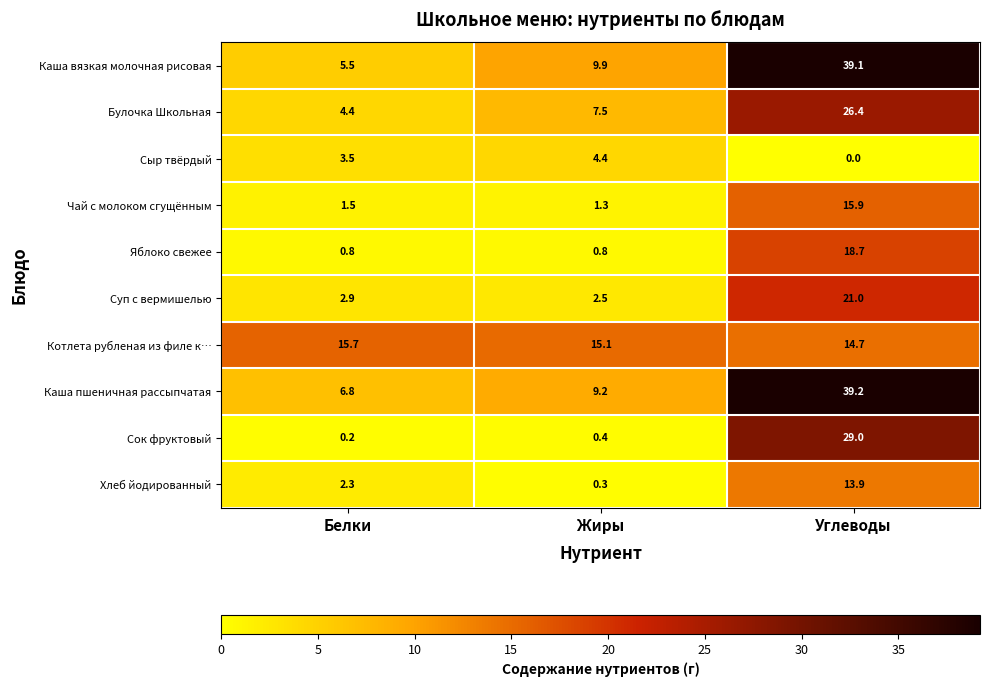

Reading left to right, what are all the values shown in this chart?

Каша вязкая молочная рисовая: 5.5	9.9	39.1
Булочка Школьная: 4.4	7.5	26.4
Сыр твёрдый: 3.5	4.4	0.0
Чай с молоком сгущённым: 1.5	1.3	15.9
Яблоко свежее: 0.8	0.8	18.7
Суп с вермишелью: 2.9	2.5	21.0
Котлета рубленая из филе к…: 15.7	15.1	14.7
Каша пшеничная рассыпчатая: 6.8	9.2	39.2
Сок фруктовый: 0.2	0.4	29.0
Хлеб йодированный: 2.3	0.3	13.9